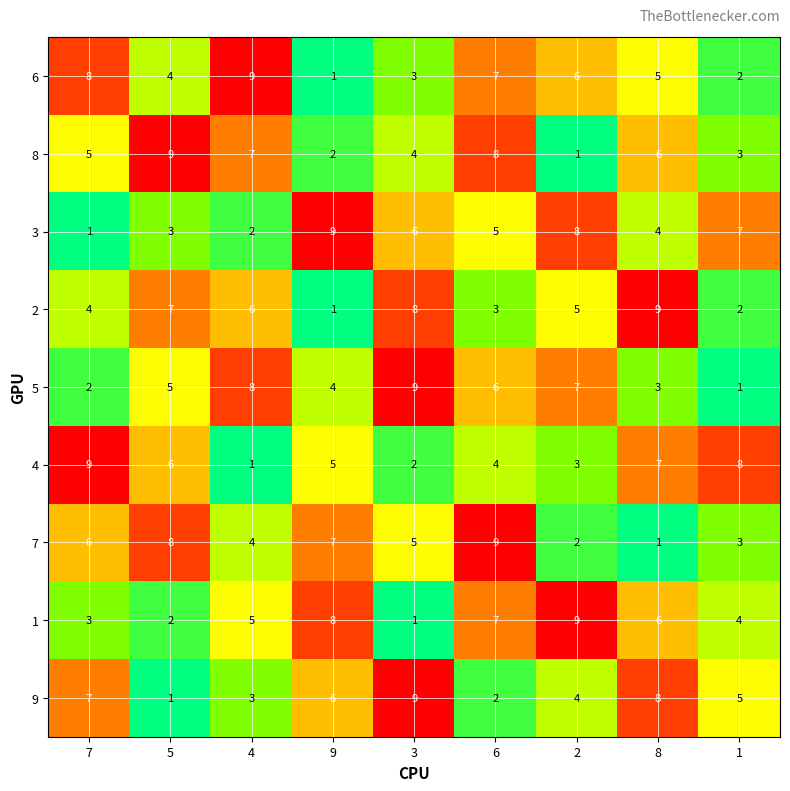

Is it true that 4 equals 7 at 9?

False